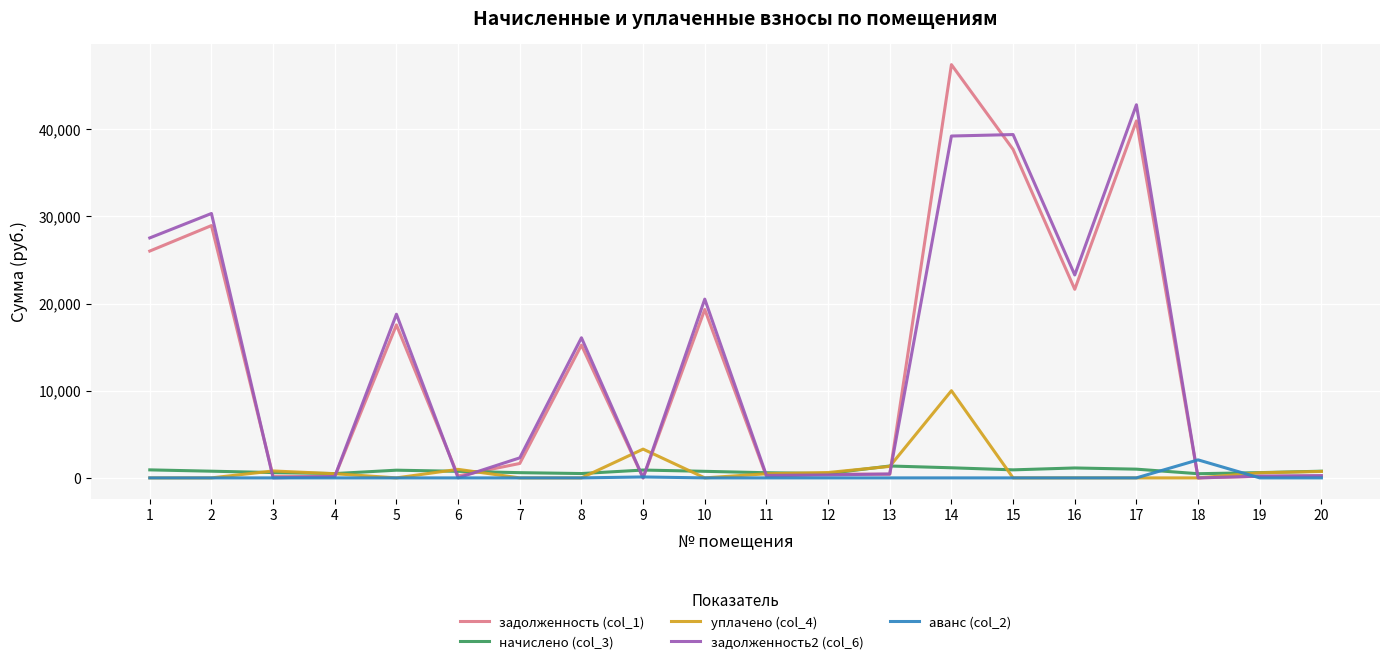

What is the greatest value displayed?

47396.1